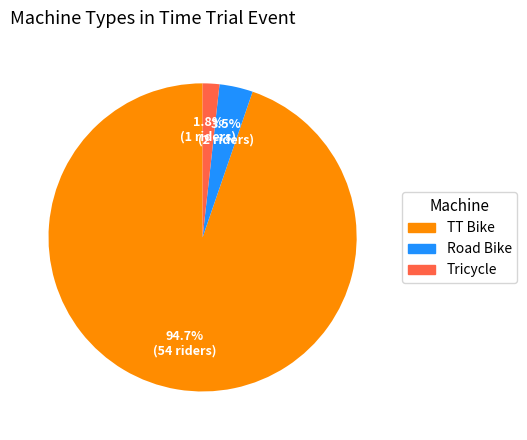

Combined, what portion of the pie is TT Bike and Road Bike?

98.2%